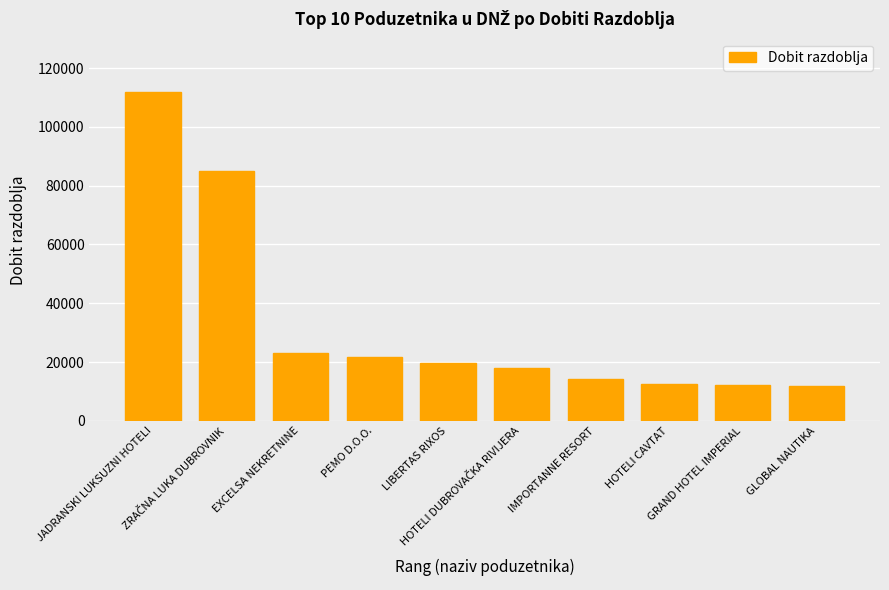

Is it true that the value at IMPORTANNE RESORT is 21639?

False